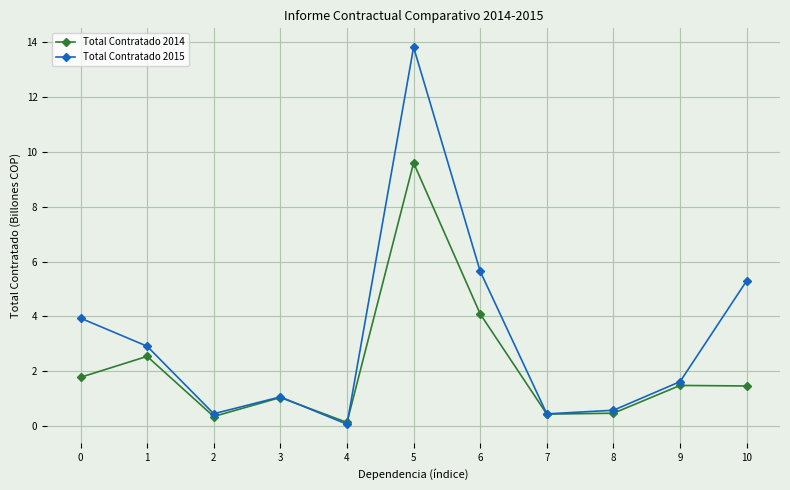

Read the Total Contratado 2014 value at 5.

9.6